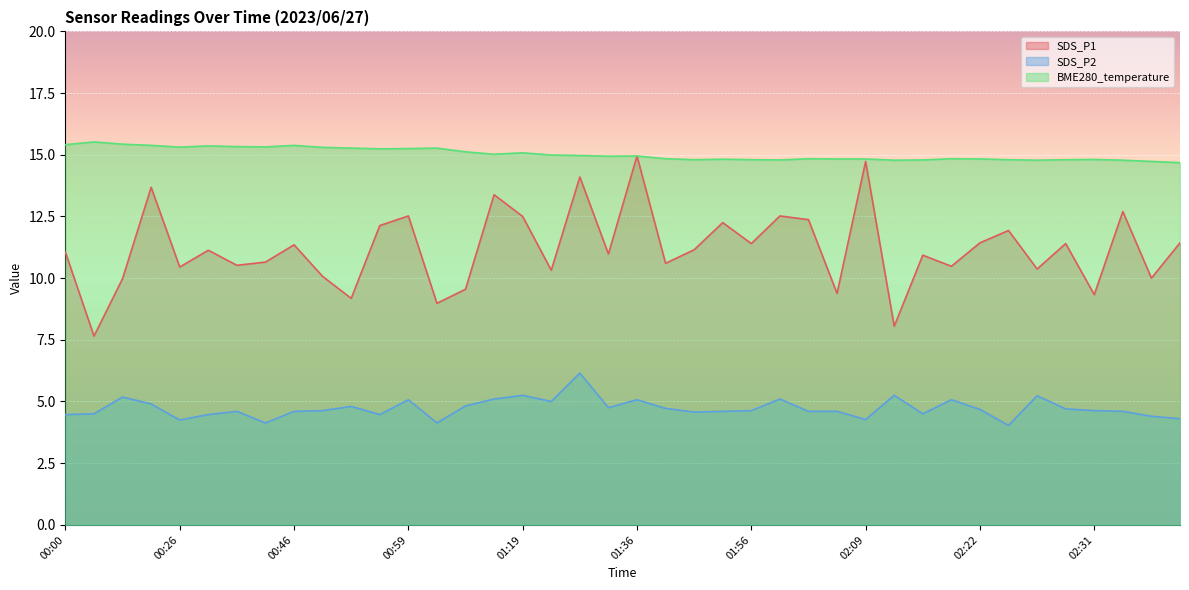

Which series changed the most between 00:11 and 00:20?

SDS_P1